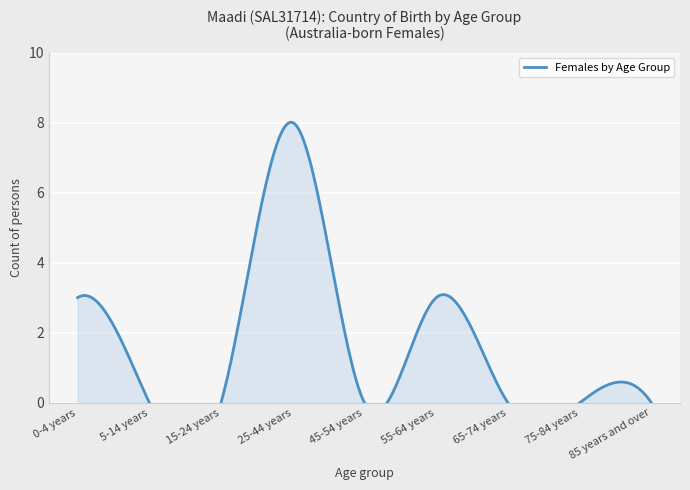

Reading left to right, transcribe all the data shown in this chart.

3	0	0	8	0	3	0	0	0